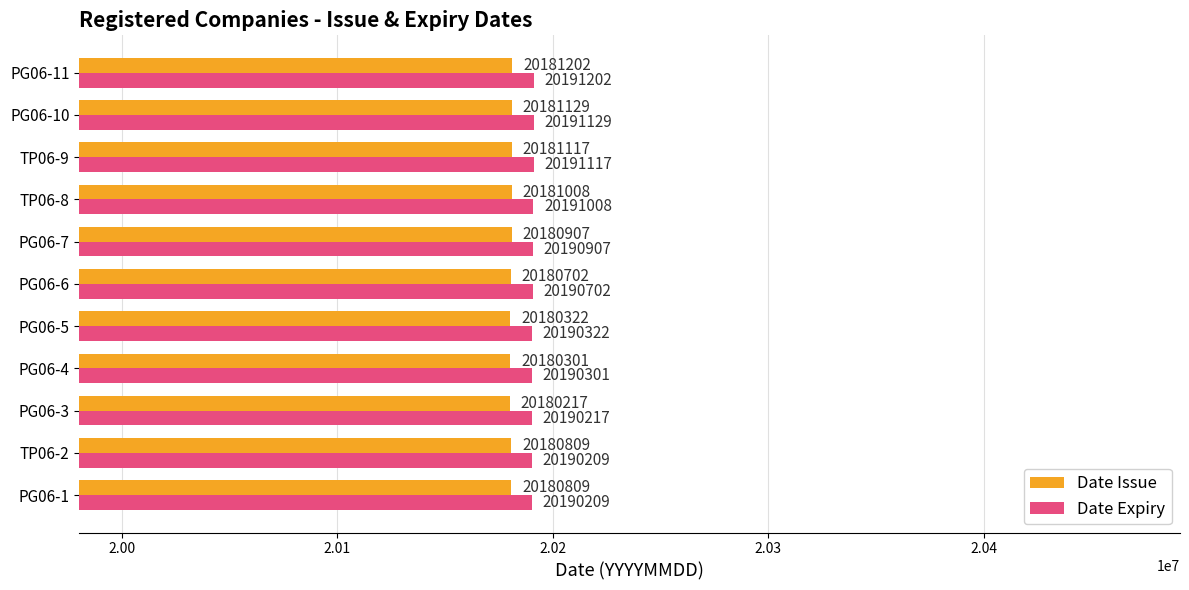

What is the difference between the highest and lowest values at PG06-7?

10000